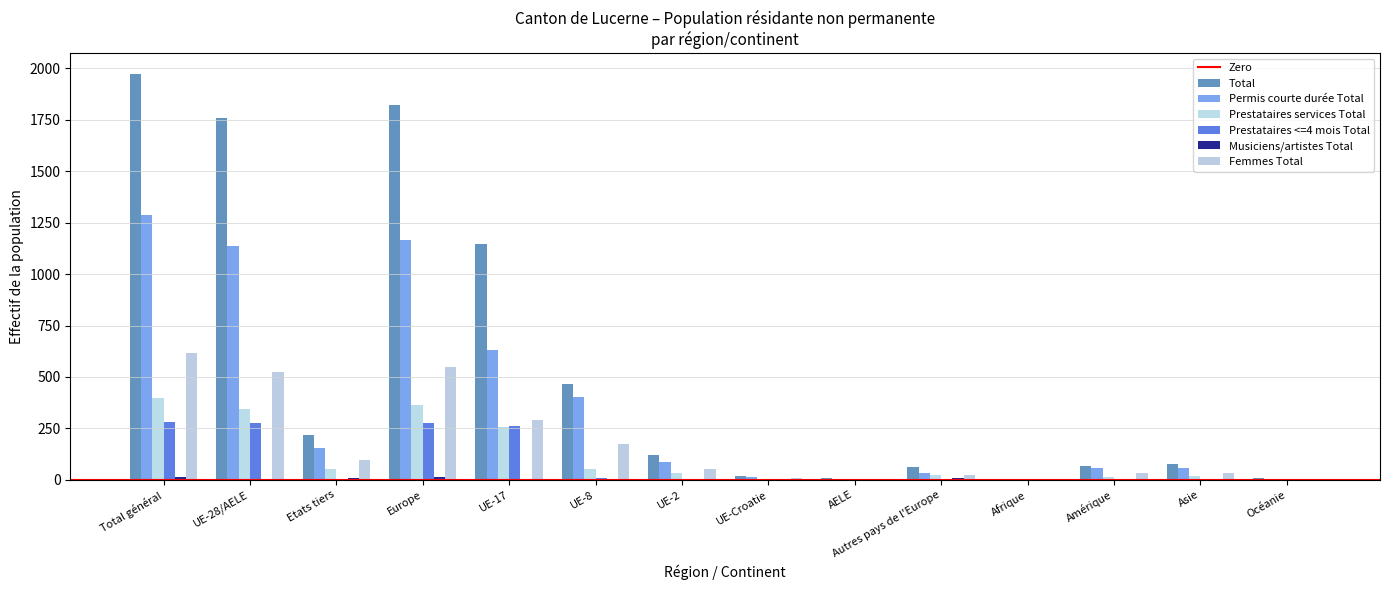

How many distinct data groups are displayed?

6